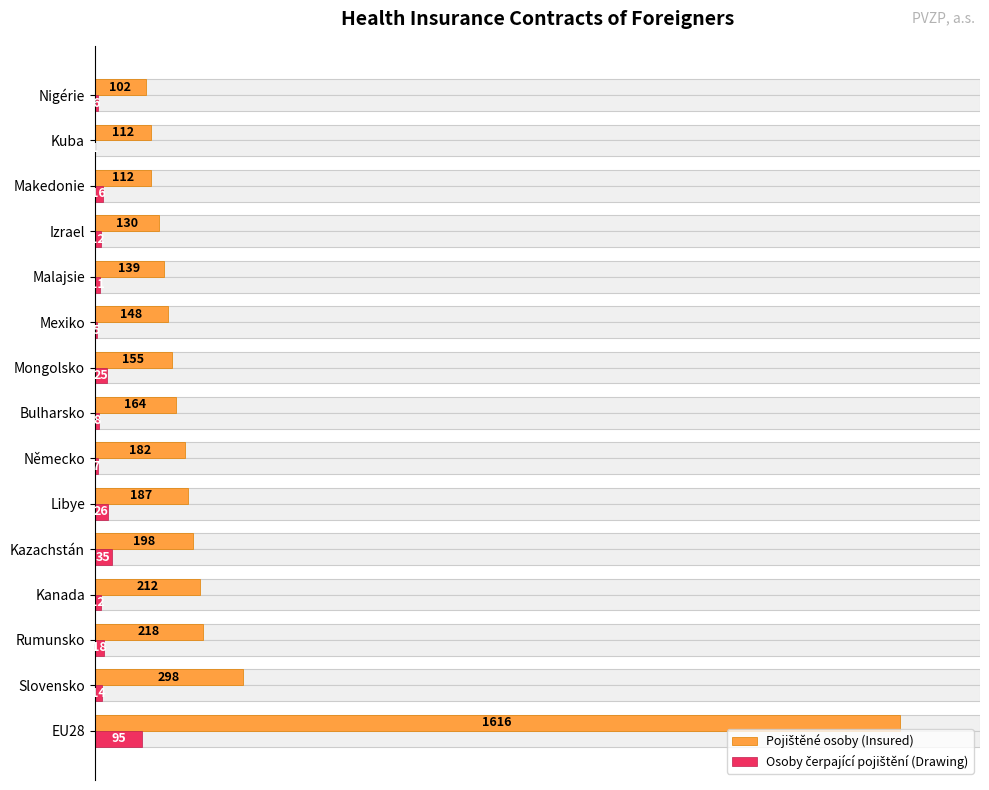

How many distinct data groups are displayed?

2